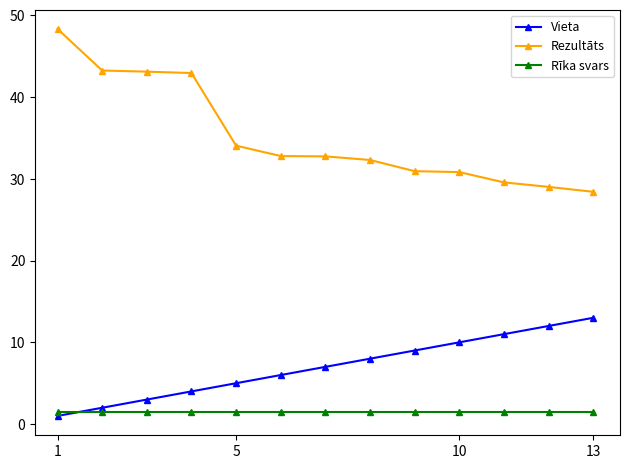

True or false: Rīka svars and Rezultāts cross at least once.

False